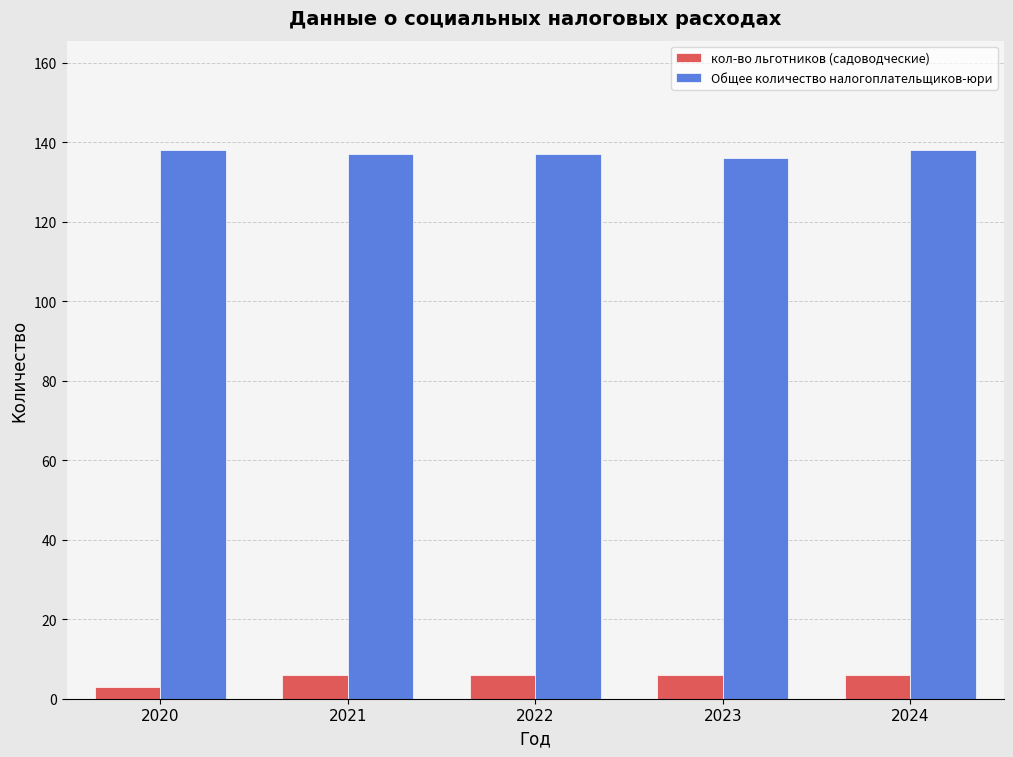

What is the difference between the highest and lowest values at 2023?

130